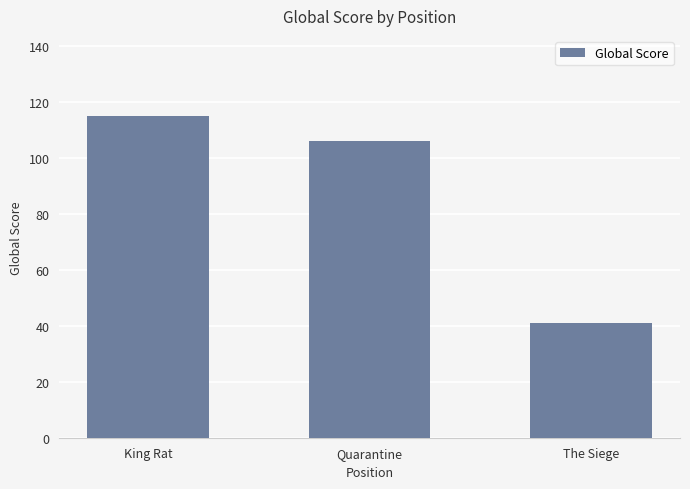

Reading left to right, what are all the values shown in this chart?

King Rat=115	Quarantine=106	The Siege=41